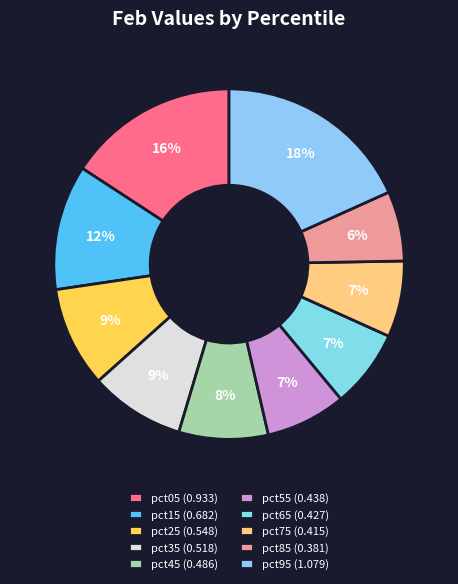

How many segments does this pie chart have?

10